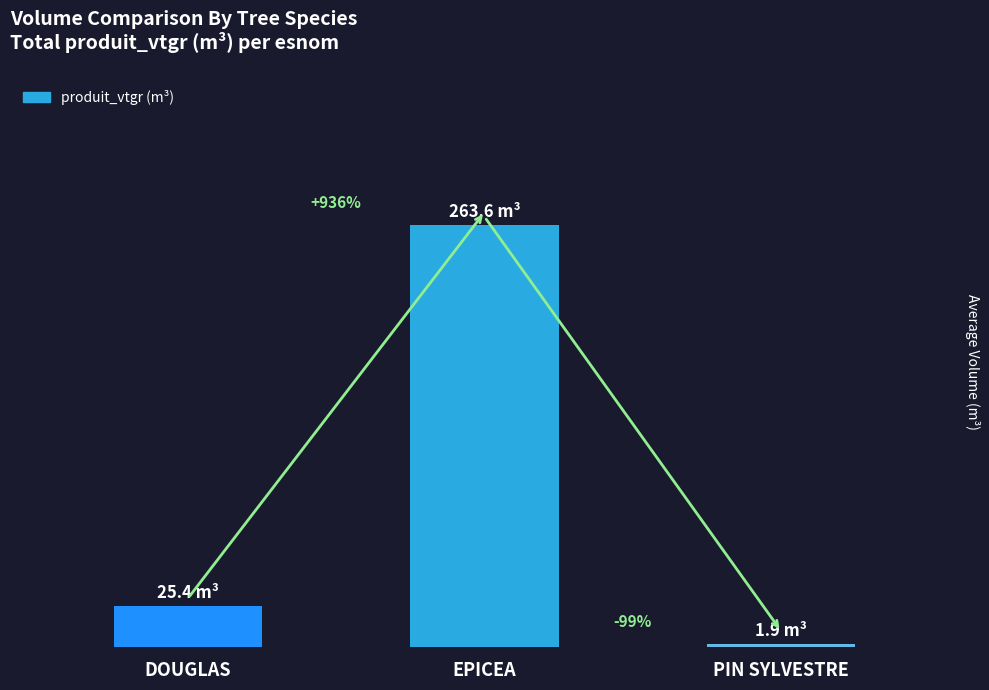

What is the smallest value displayed?

1.9